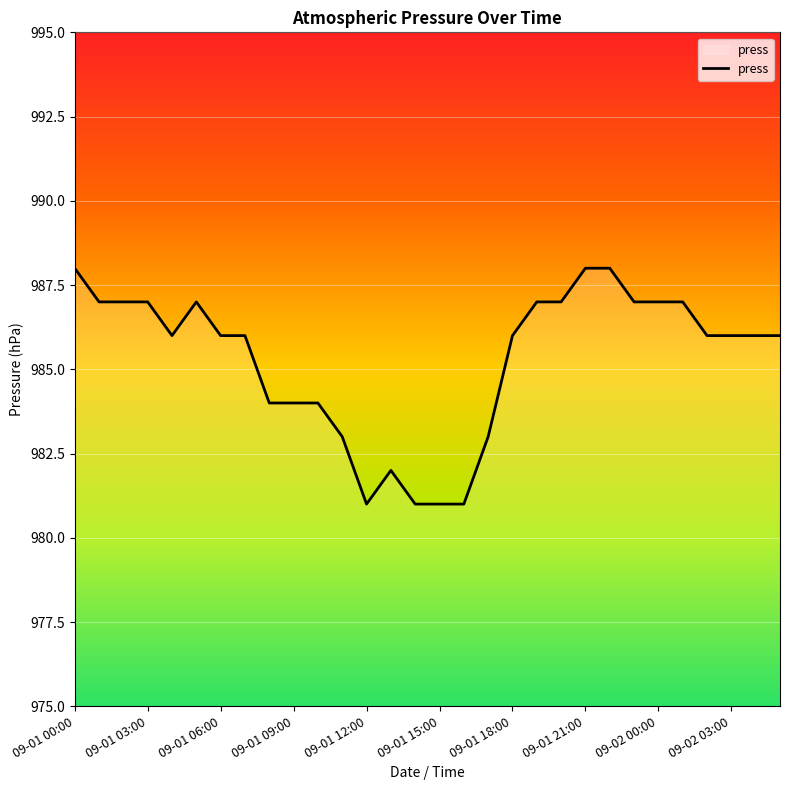

What is the smallest value displayed?

981